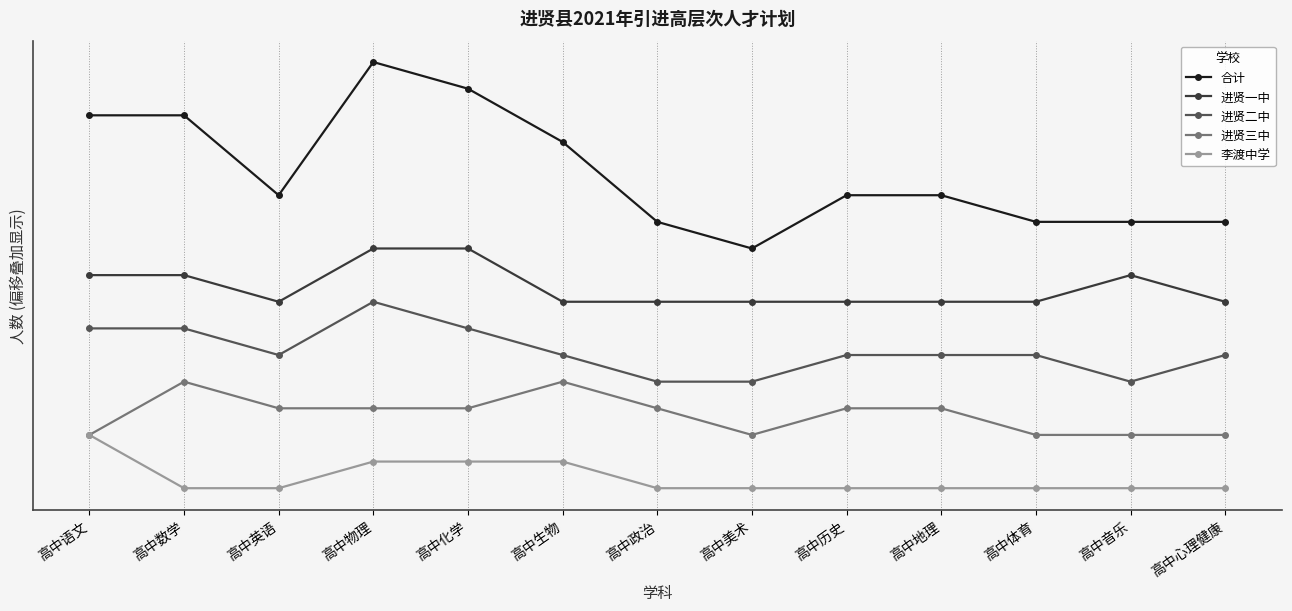

List the series in order of their peak value, lowest first.

李渡中学, 进贤三中, 进贤二中, 进贤一中, 合计